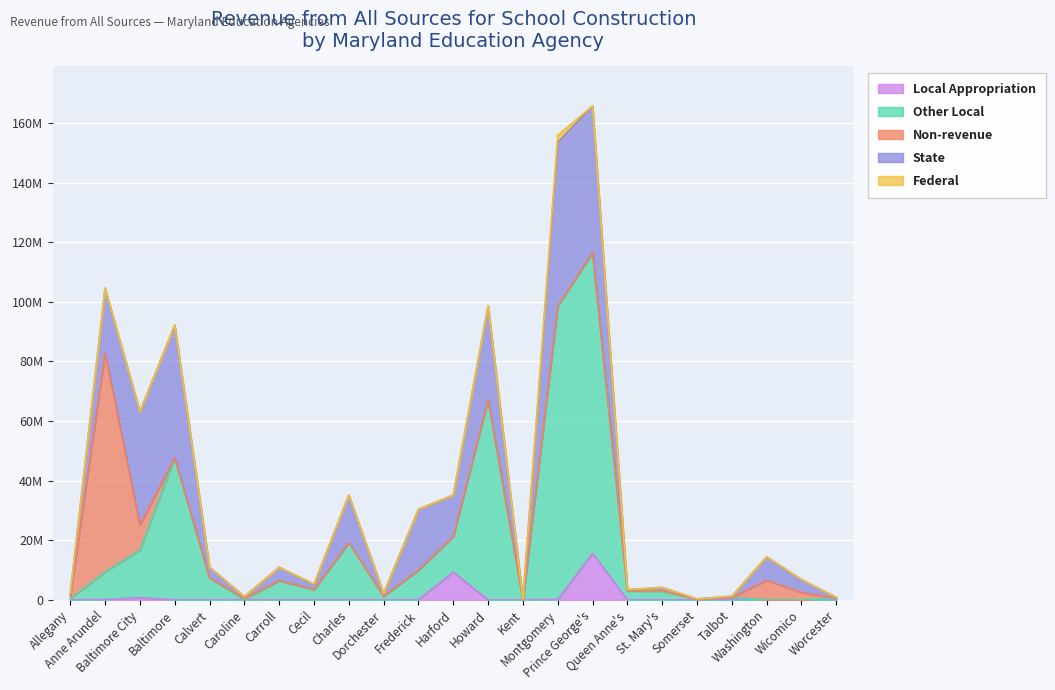

What are all the series names shown in the legend?

Local Appropriation, Other Local, Non-revenue, State, Federal